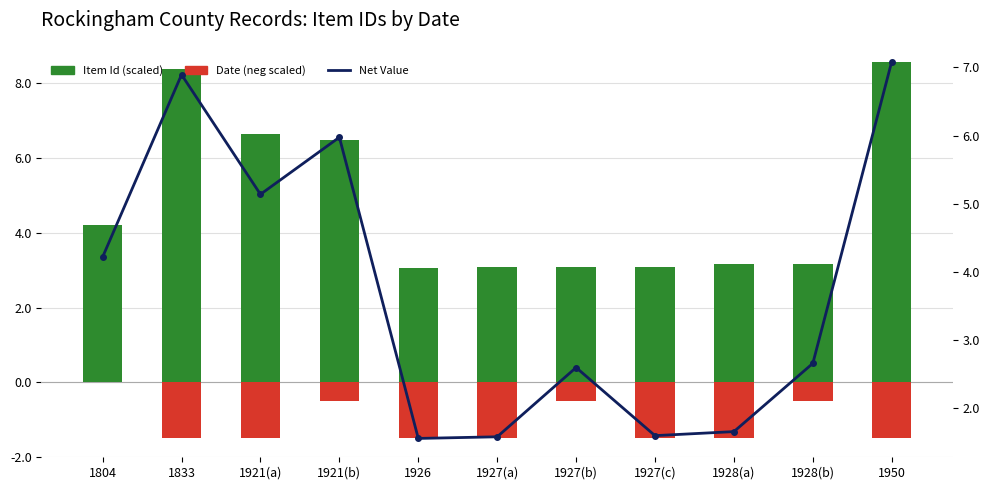

Which has a higher value, 1921(b) or 1804?

1921(b)